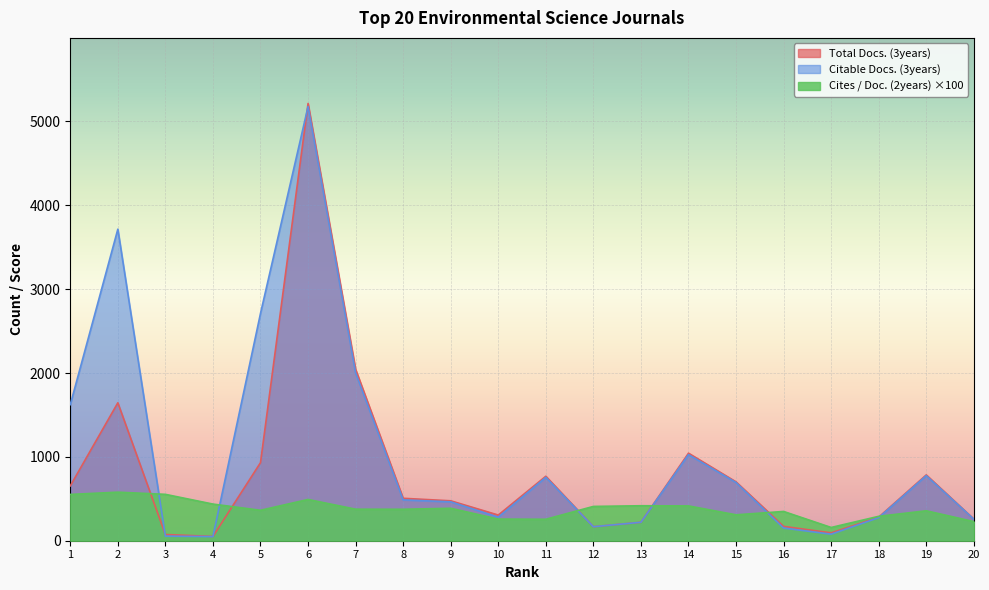

Rank the series at 20 from lowest to highest value.

Cites / Doc. (2years), Citable Docs. (3years), Total Docs. (3years)